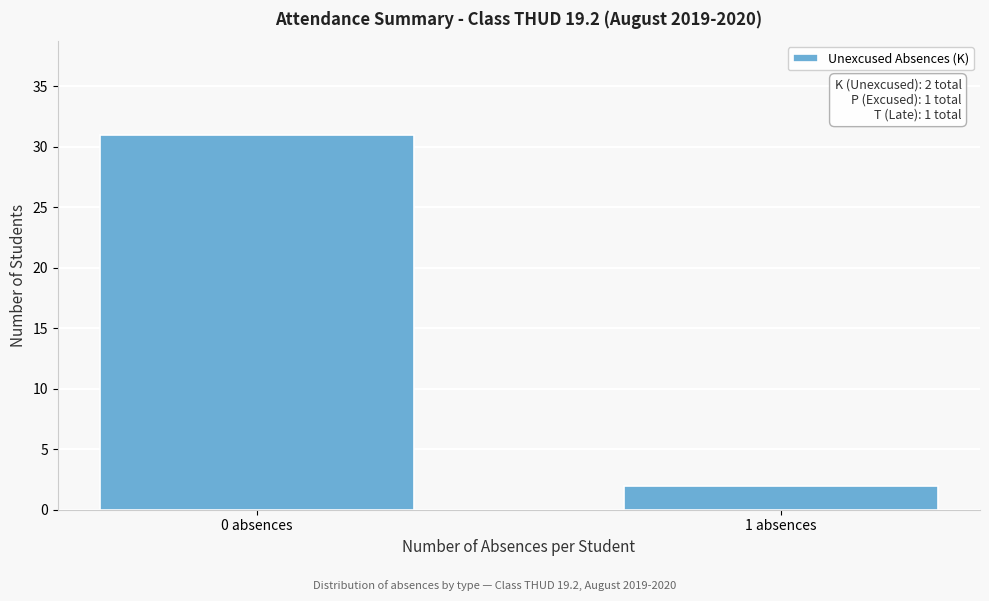

Reading left to right, what are all the values shown in this chart?

31	2